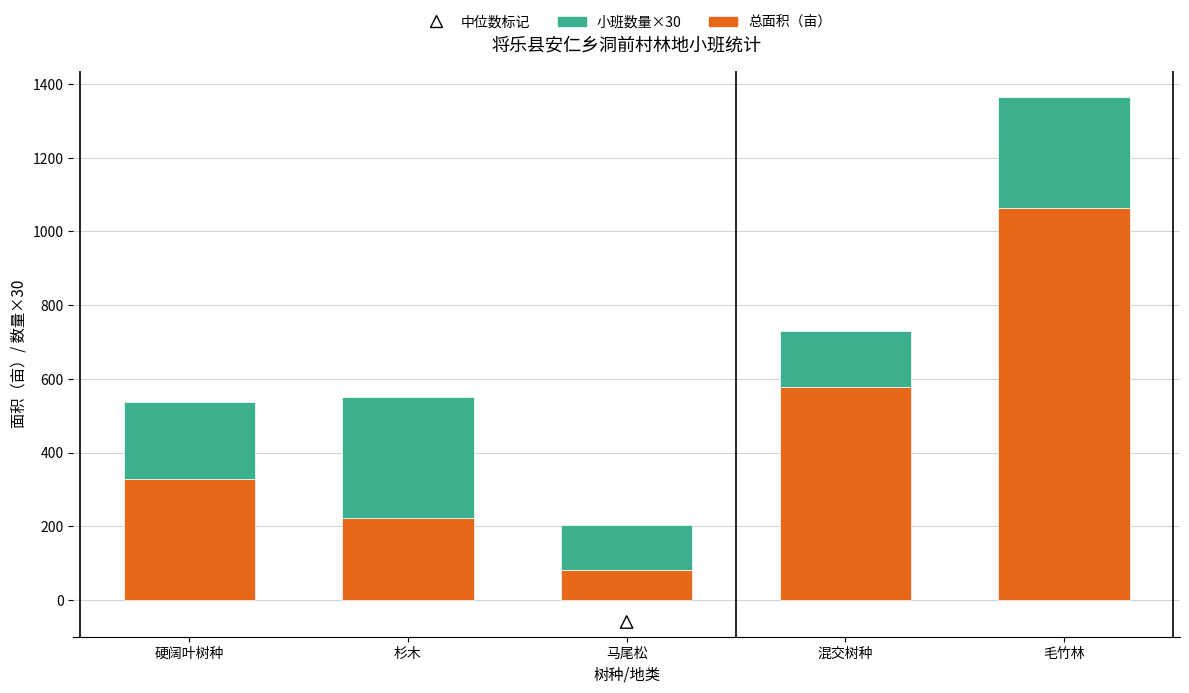

Which series has the largest total across all categories?

总面积（亩）